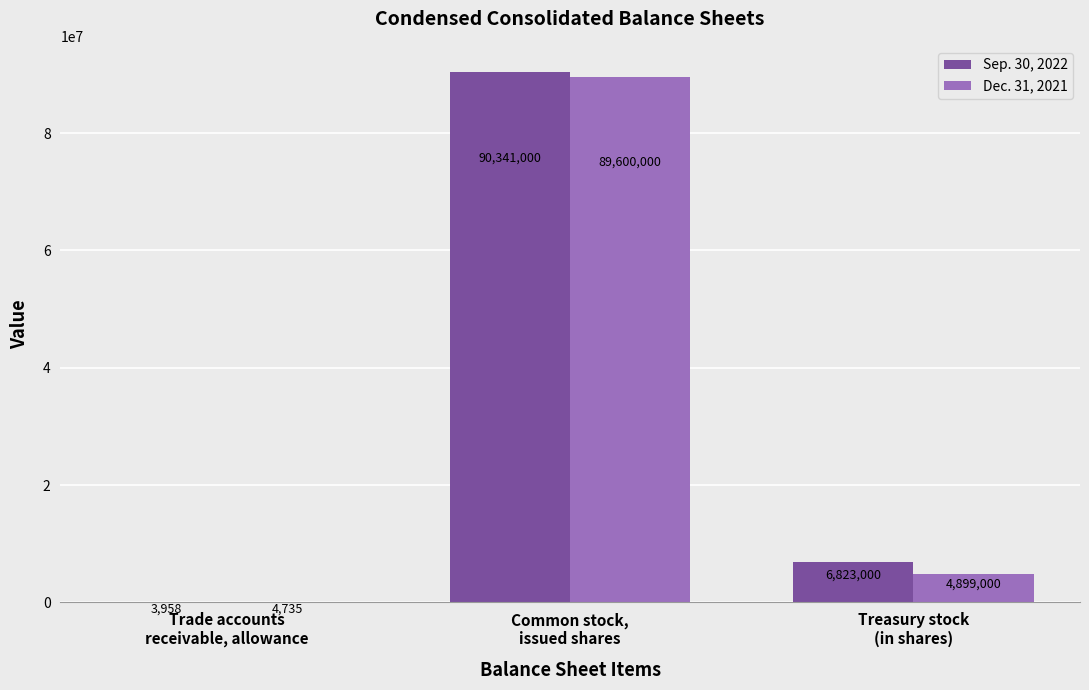

How many groups of bars are there?

3